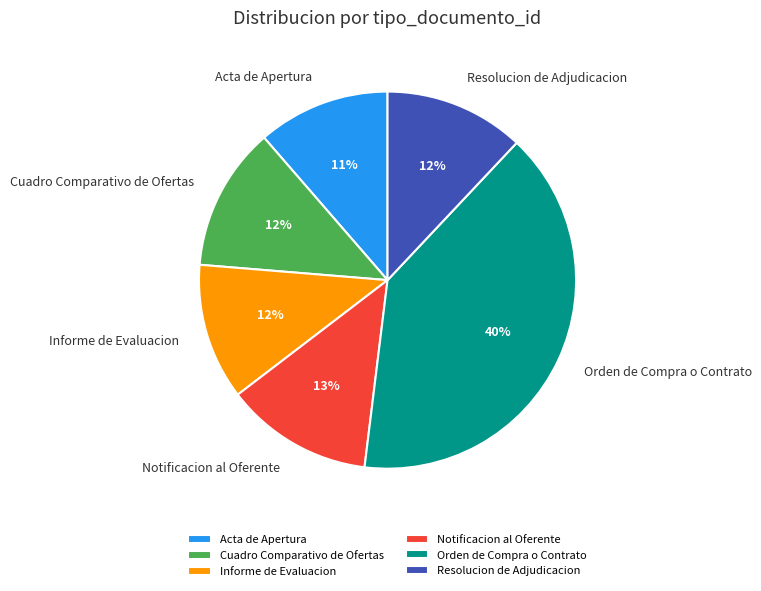

The Informe de Evaluacion slice represents 22% of the pie. True or false?

False